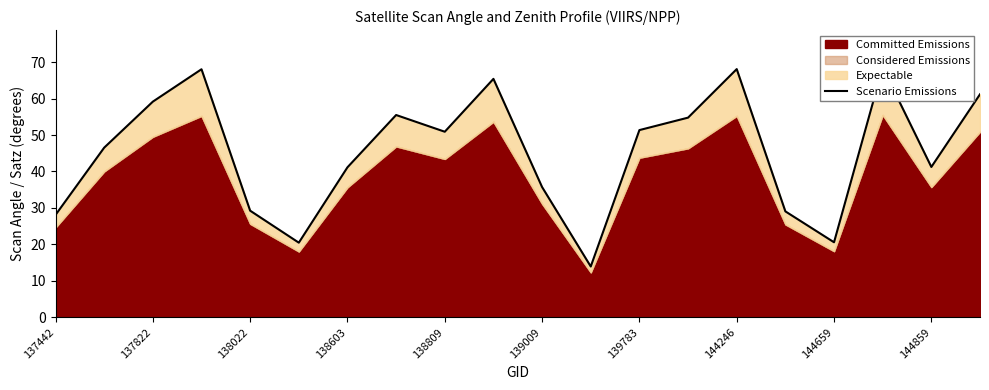

Reading left to right, extract all data points from this chart.

28.1	46.5	59.2	68.1	29.2	20.5	41.1	55.5	50.9	65.4	35.7	13.9	51.4	54.8	68.1	29.1	20.6	68.5	41.2	61.2